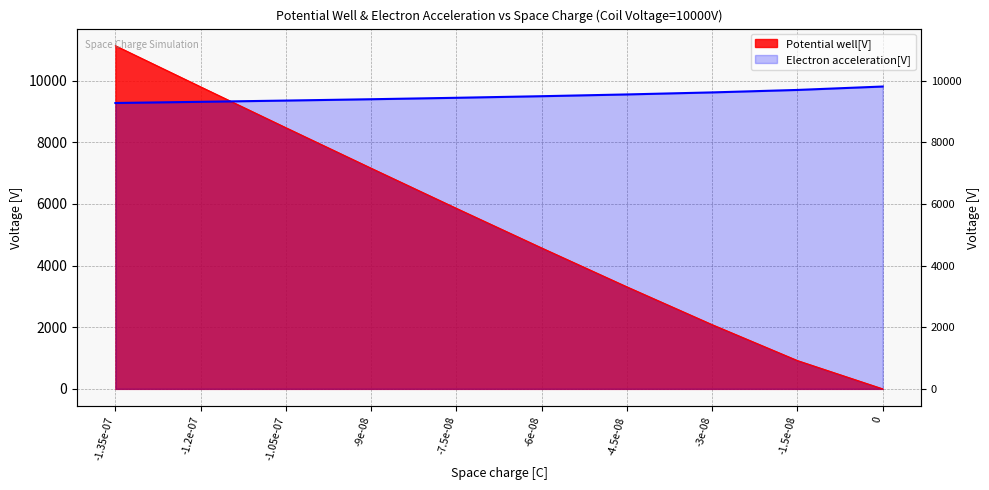

True or false: Potential well[V] and Electron acceleration[V] cross at least once.

True